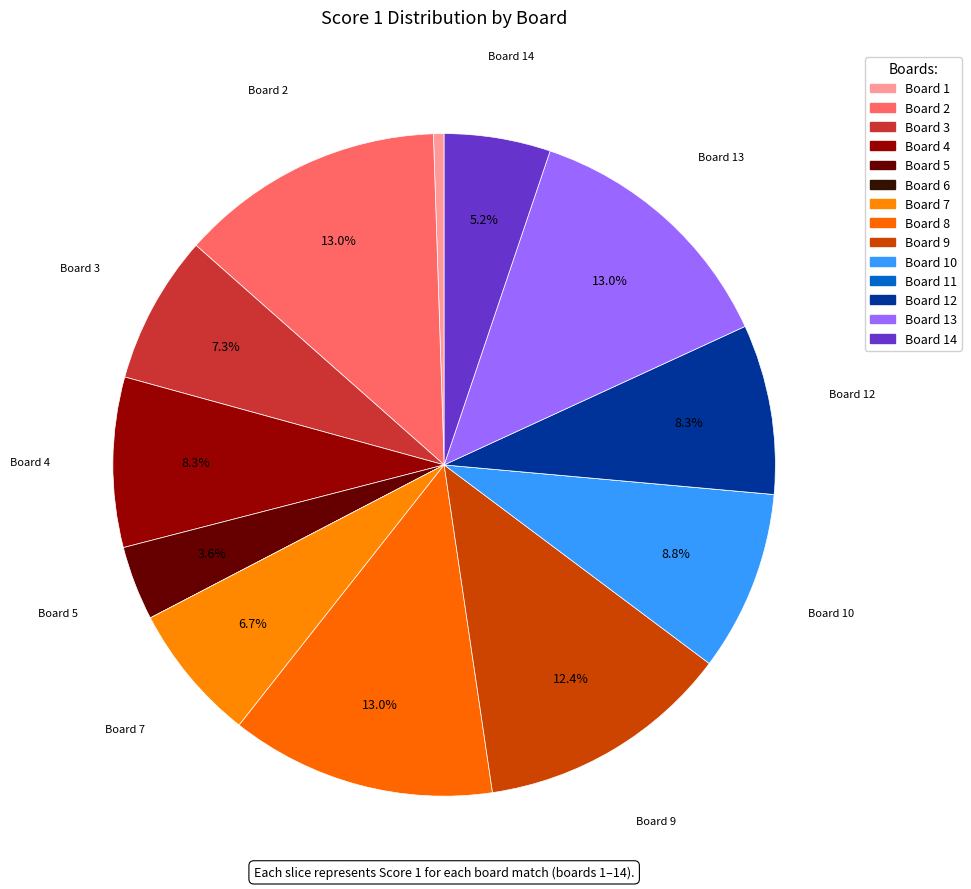

How many slices are in this pie chart?

14